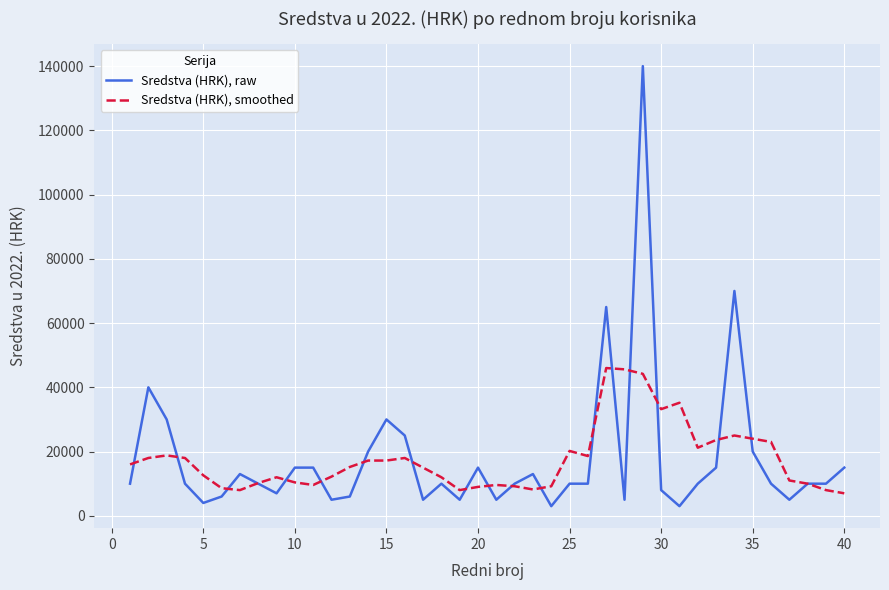

Which series has the widest spread of values?

Sredstva (HRK), raw